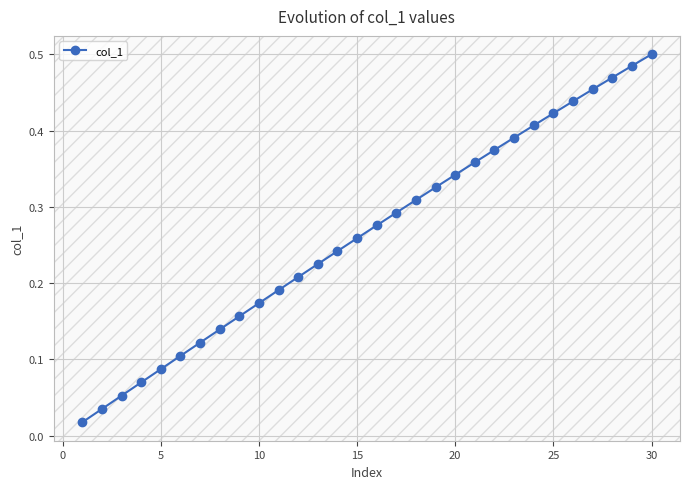

What is the sum of all values?

7.9